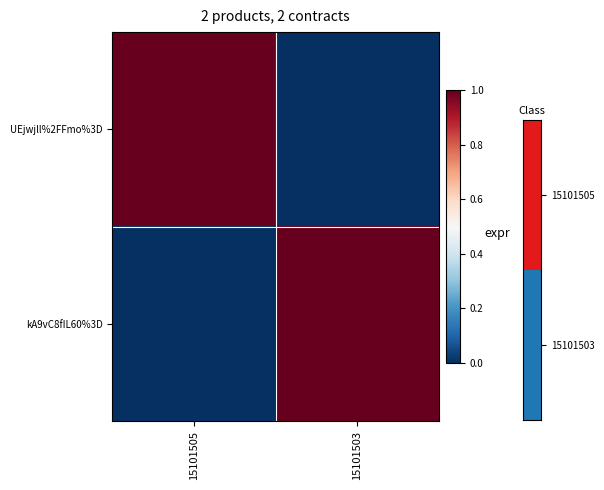

How many distinct data groups are displayed?

2